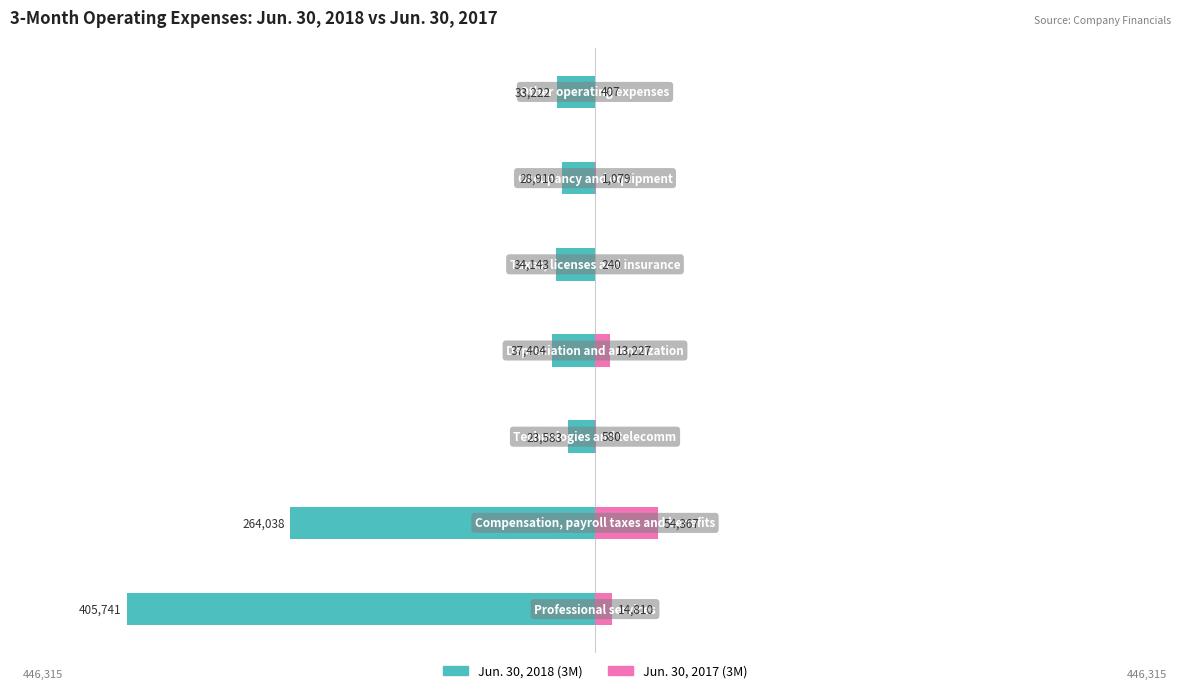

What is the sum of all Jun. 30, 2017 (3M) values?

84710